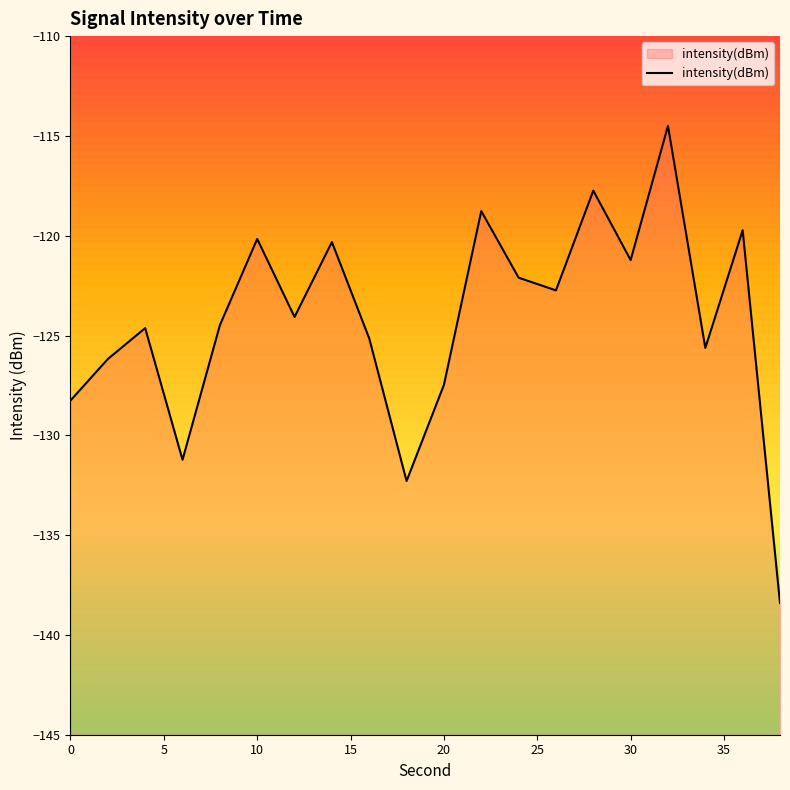

What is the difference between the maximum and second lowest values?

17.8